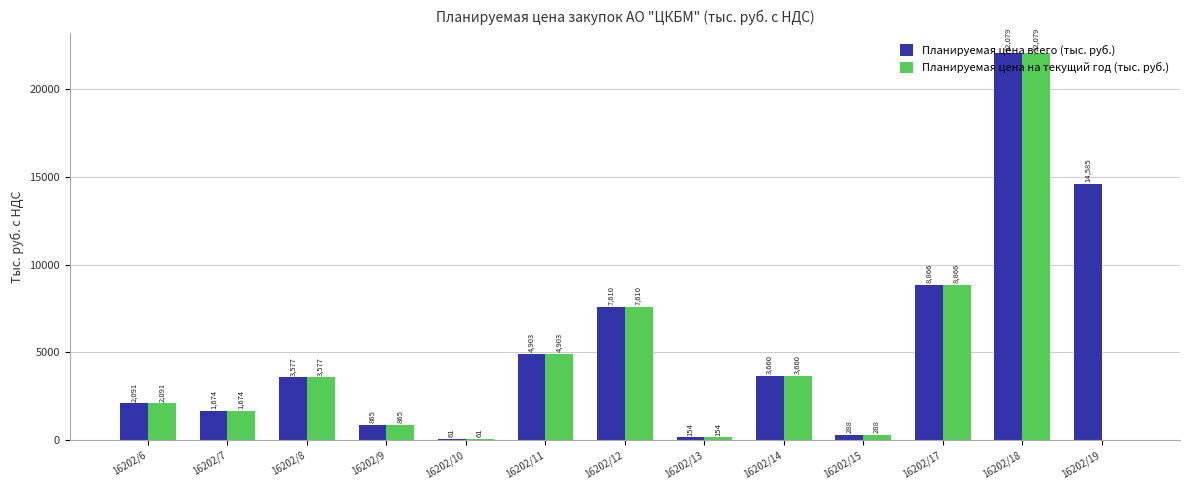

At which label is Планируемая цена всего (тыс. руб.) closest to 11069?

16202/17